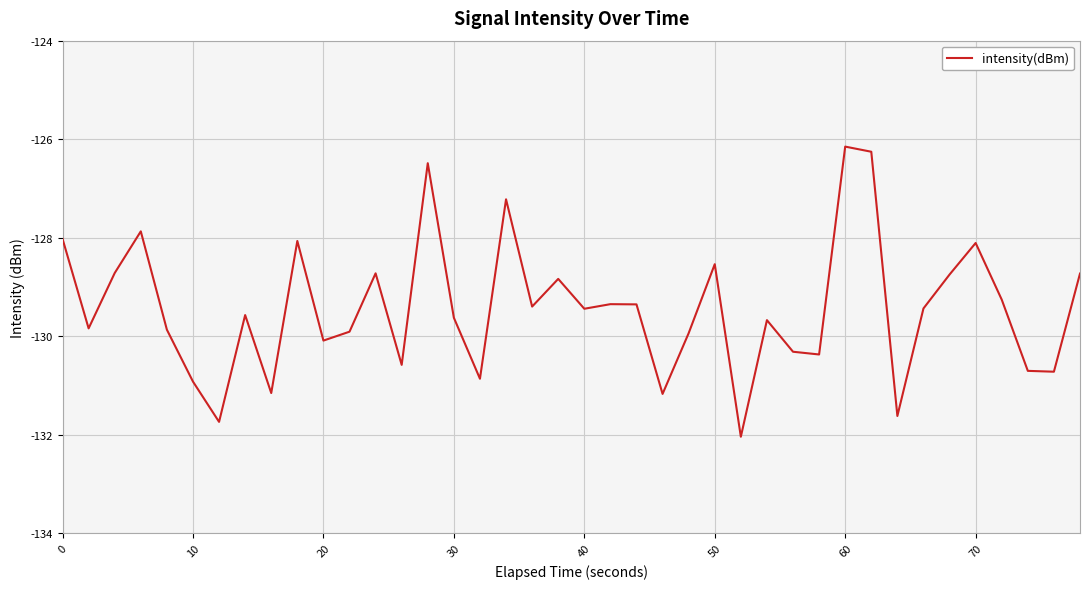

What is the difference between the maximum and minimum values?

5.9